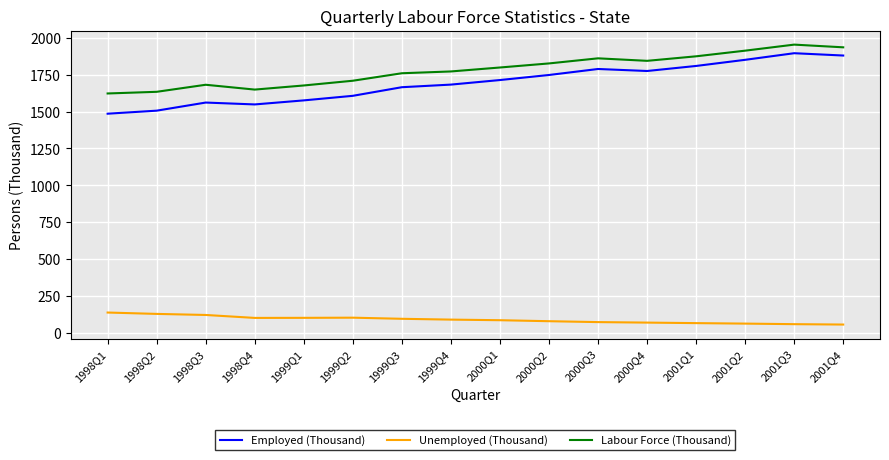

At which label is Labour Force (Thousand) closest to 1788?

2000Q1